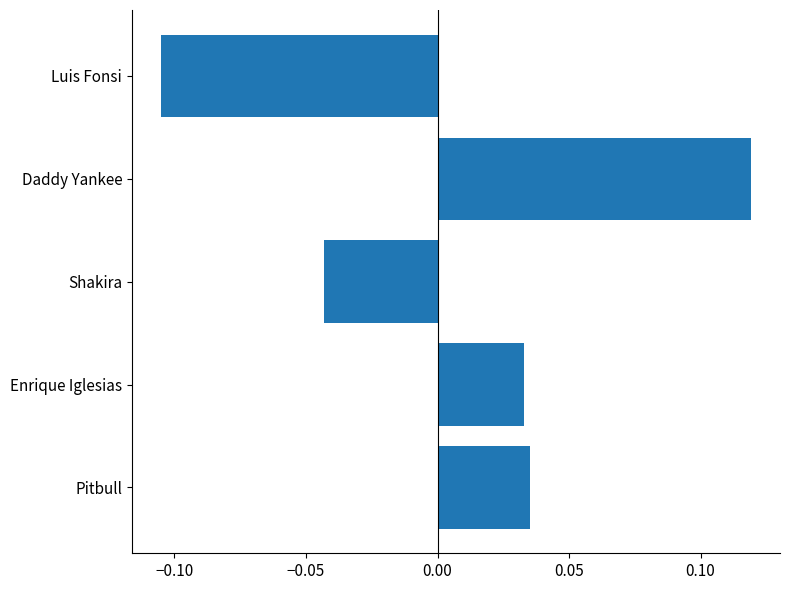

True or false: the data shows 0.2 at Daddy Yankee.

False